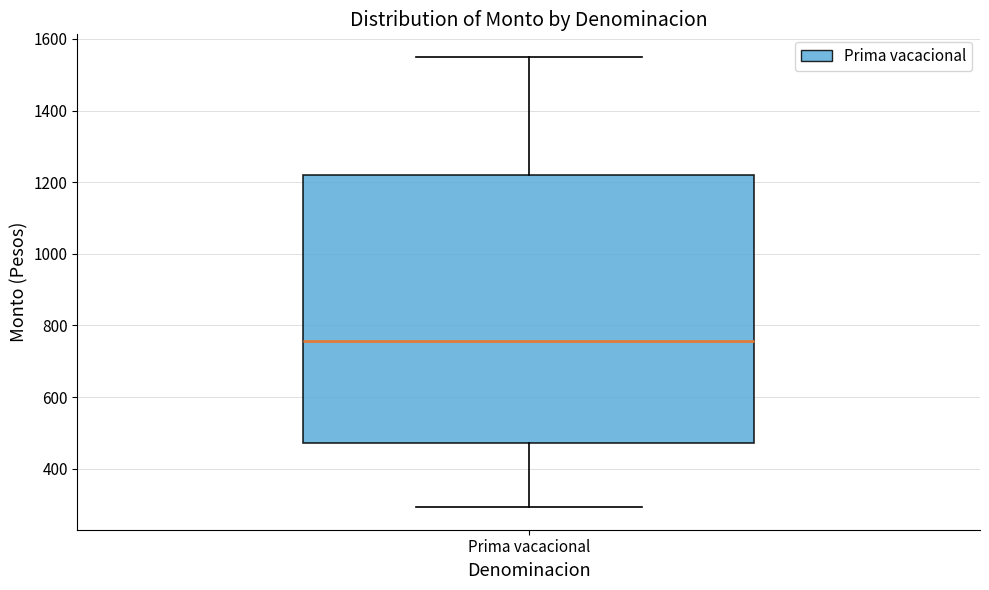

Transcribe this box plot: give where the median line is, the range the box spans, and where the two whiskers end, as read against the y-axis. The values are not printed on the chart, so give them approximately, as read against the axis.

median 760, box 480 to 1220, whiskers 300 to 1560